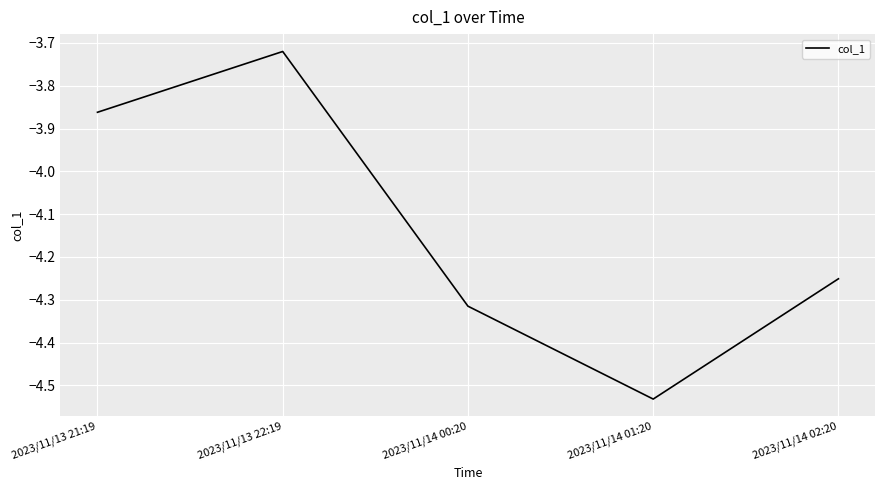

Where is the first local maximum?

2023/11/13 22:19